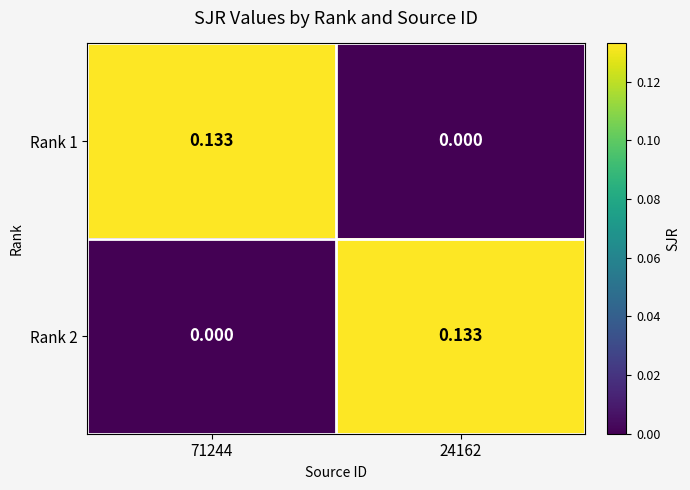

How many data points in Rank 2 are above 0?

1